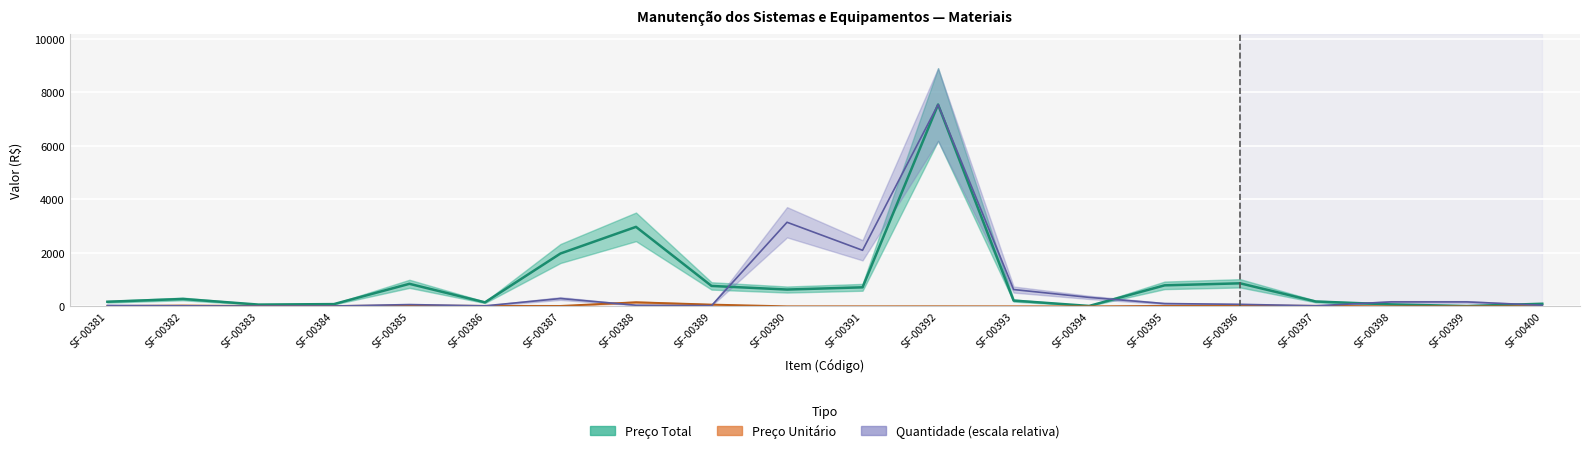

How many intersections are there between QUANTIDADE and PRECO_UNITARIO?

4